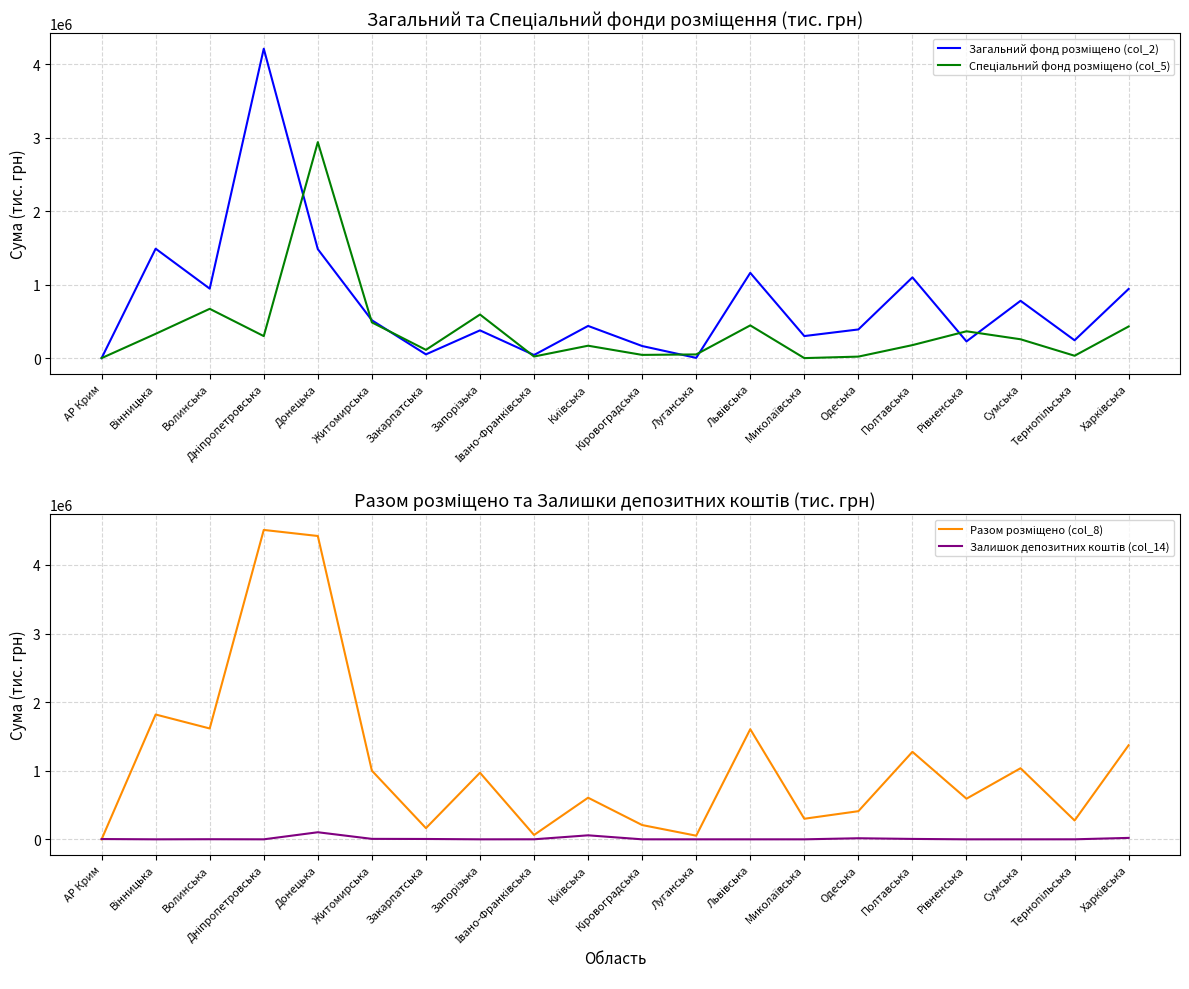

Which series ends up on top after the final intersection of Спеціальний фонд розміщено (col_5) and Залишок депозитних коштів (col_14)?

Спеціальний фонд розміщено (col_5)